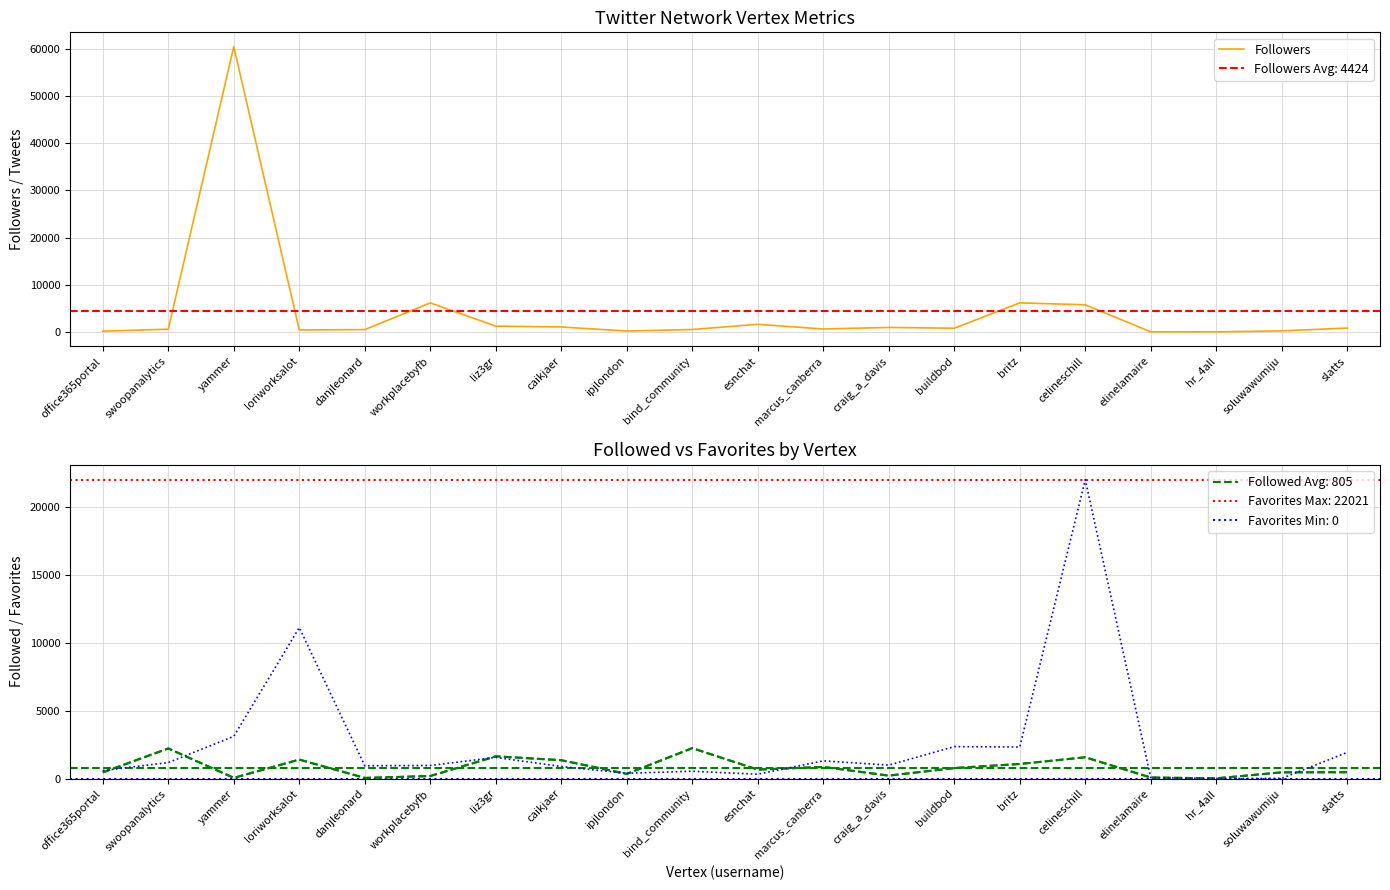

How many interior local valleys does the Favorites series have?

6